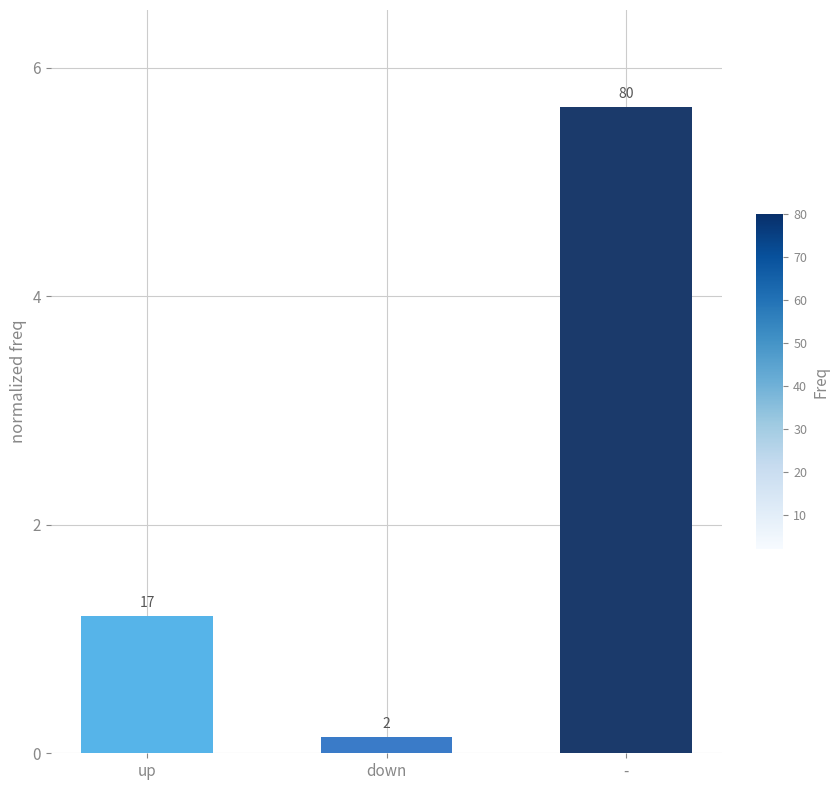

Which has a higher value, up or down?

up